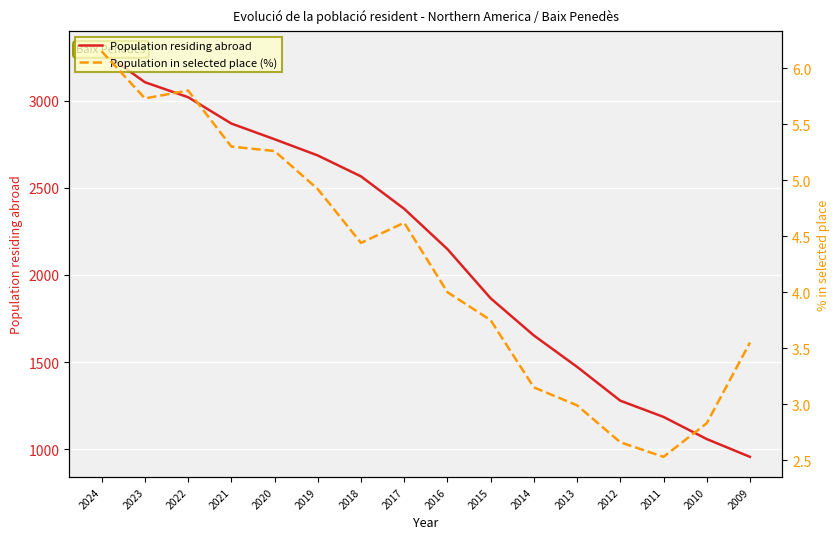

What is the value of the Population in selected place (%) point at the 11th from the left?

3.1